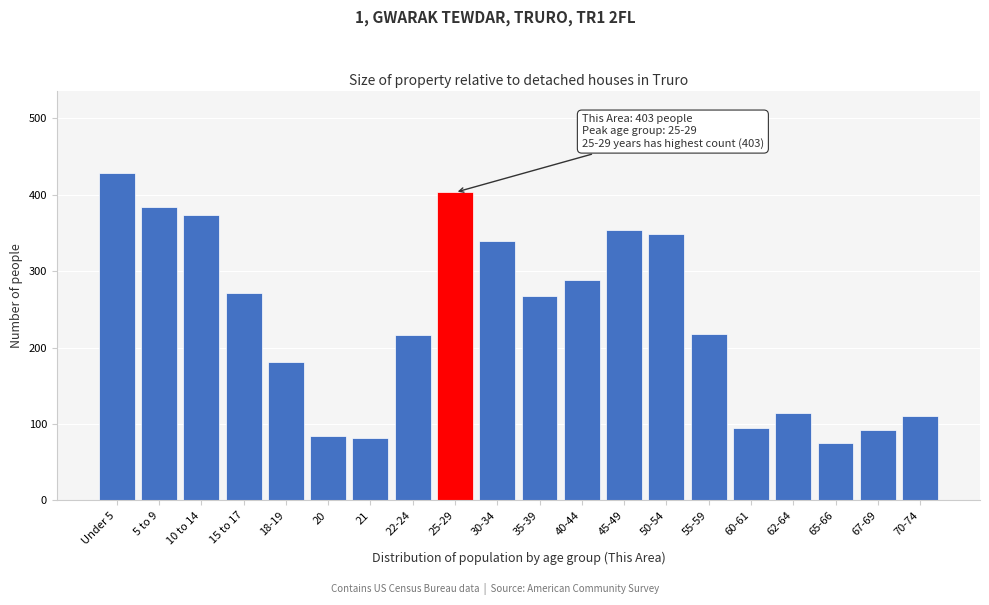

What is the approximate value at 62-64, to the nearest 5?

115